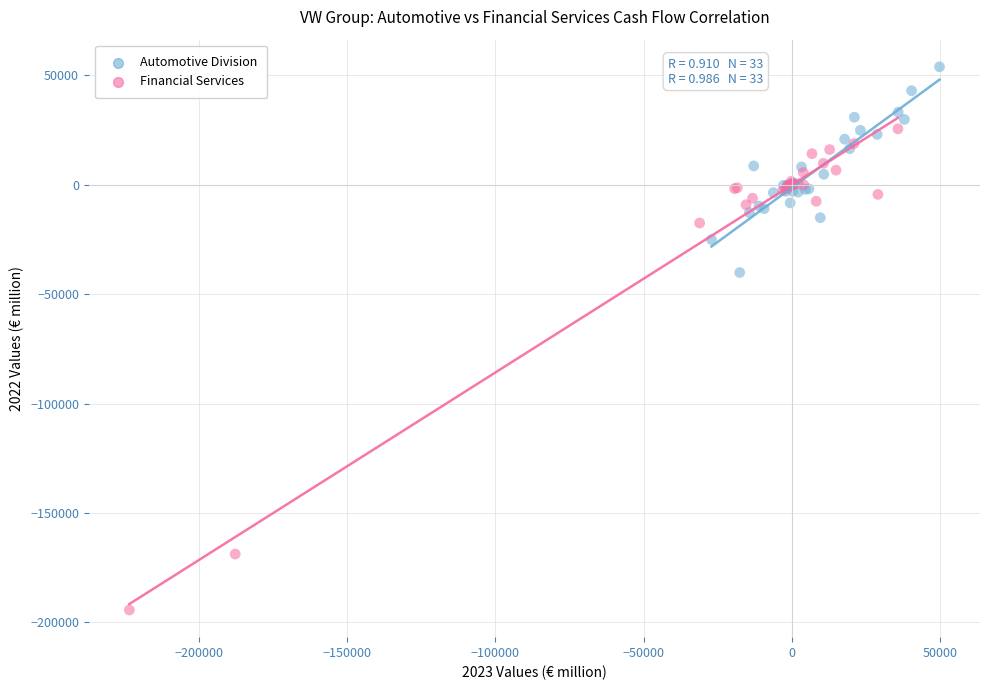

Which series reaches the minimum Y coordinate?

Financial Services